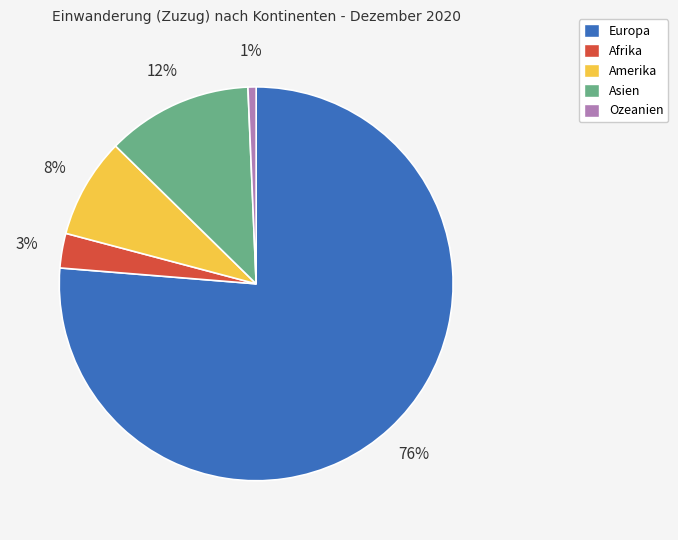

To the nearest percent, what percentage of the pie is Amerika?

8%